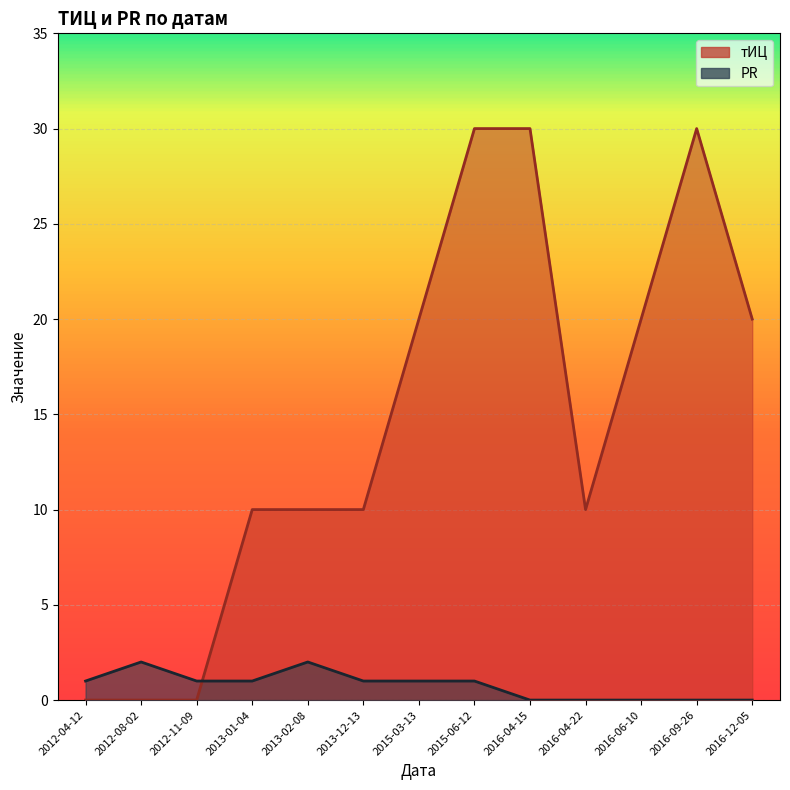

What are all the series names shown in the legend?

тИЦ, PR